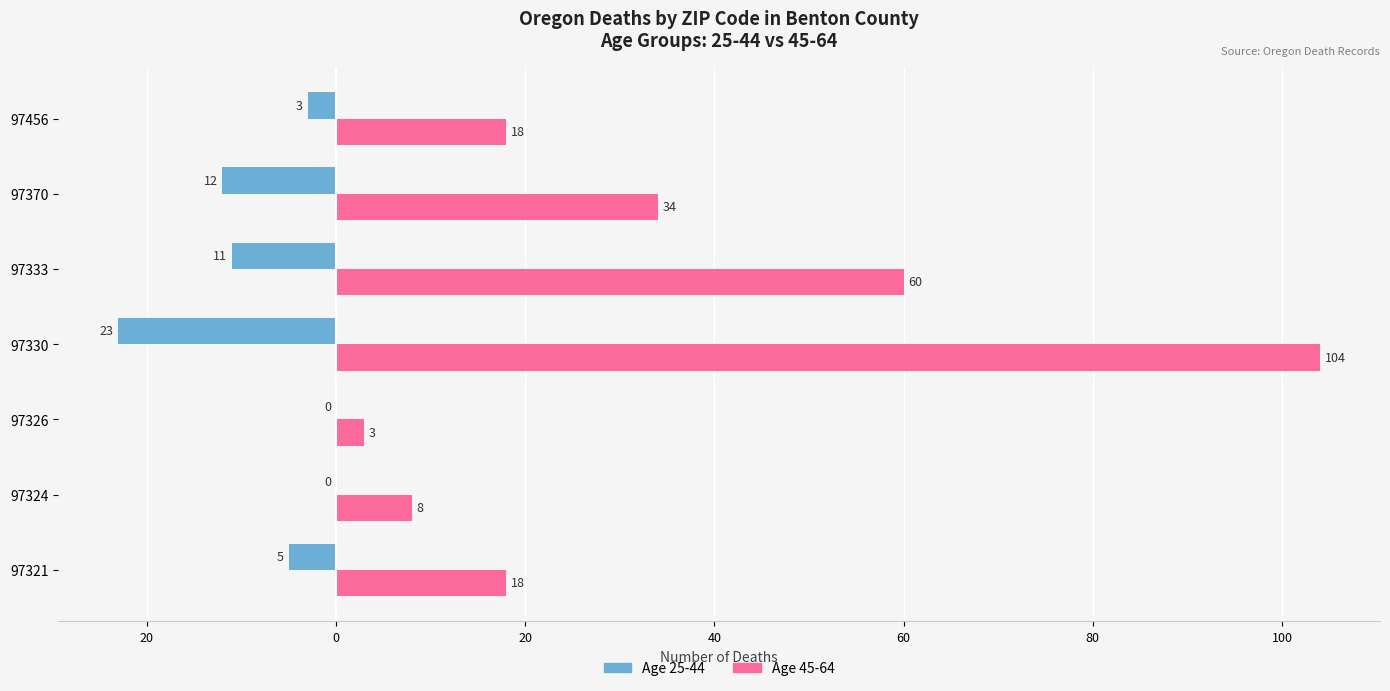

Reading left to right, what are all the values shown in this chart?

25-44: -5	0	0	-23	-11	-12	-3
45-64: 18	8	3	104	60	34	18